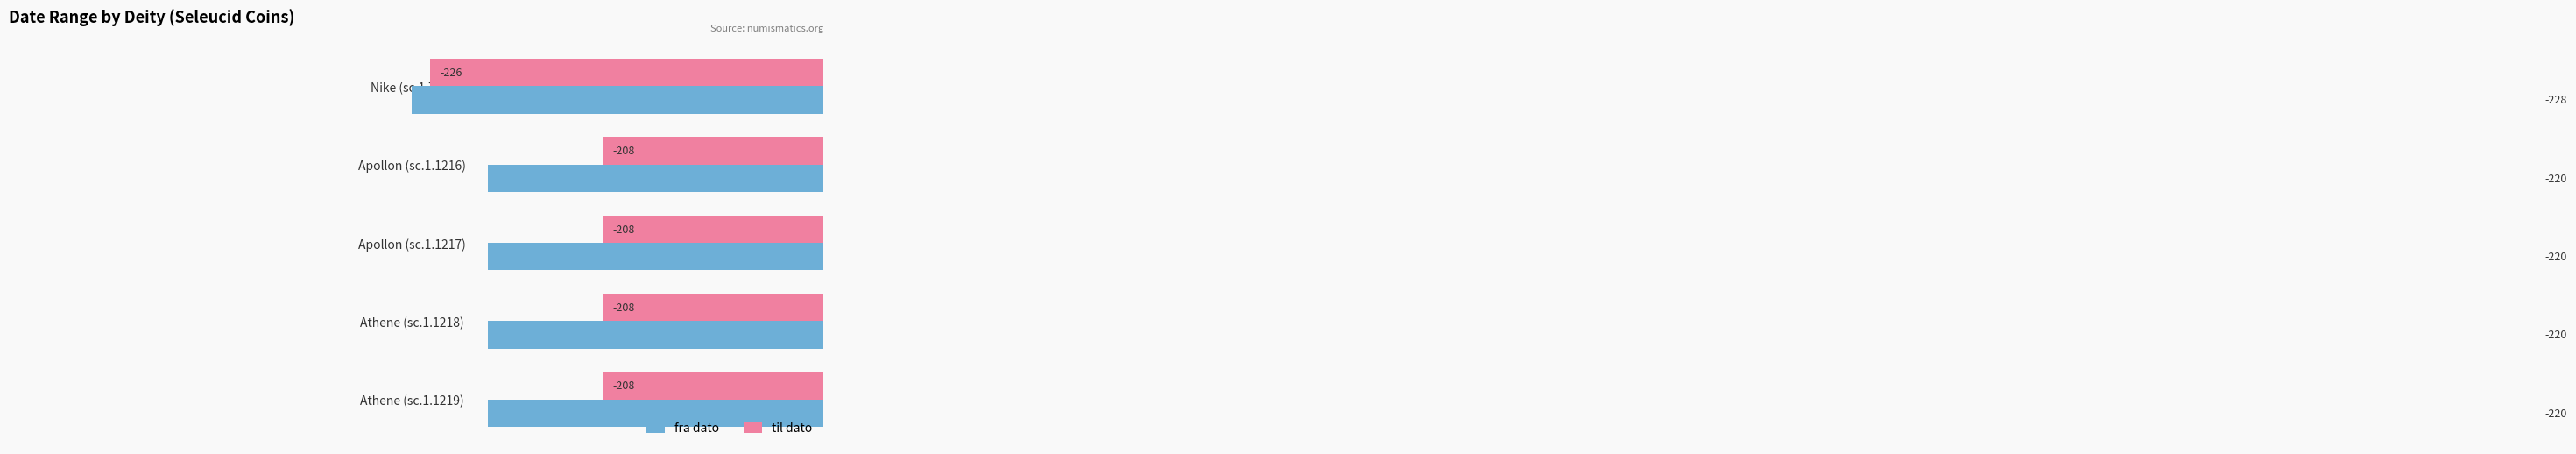

At which label does fra dato reach its minimum?

Nike (sc.1.795)